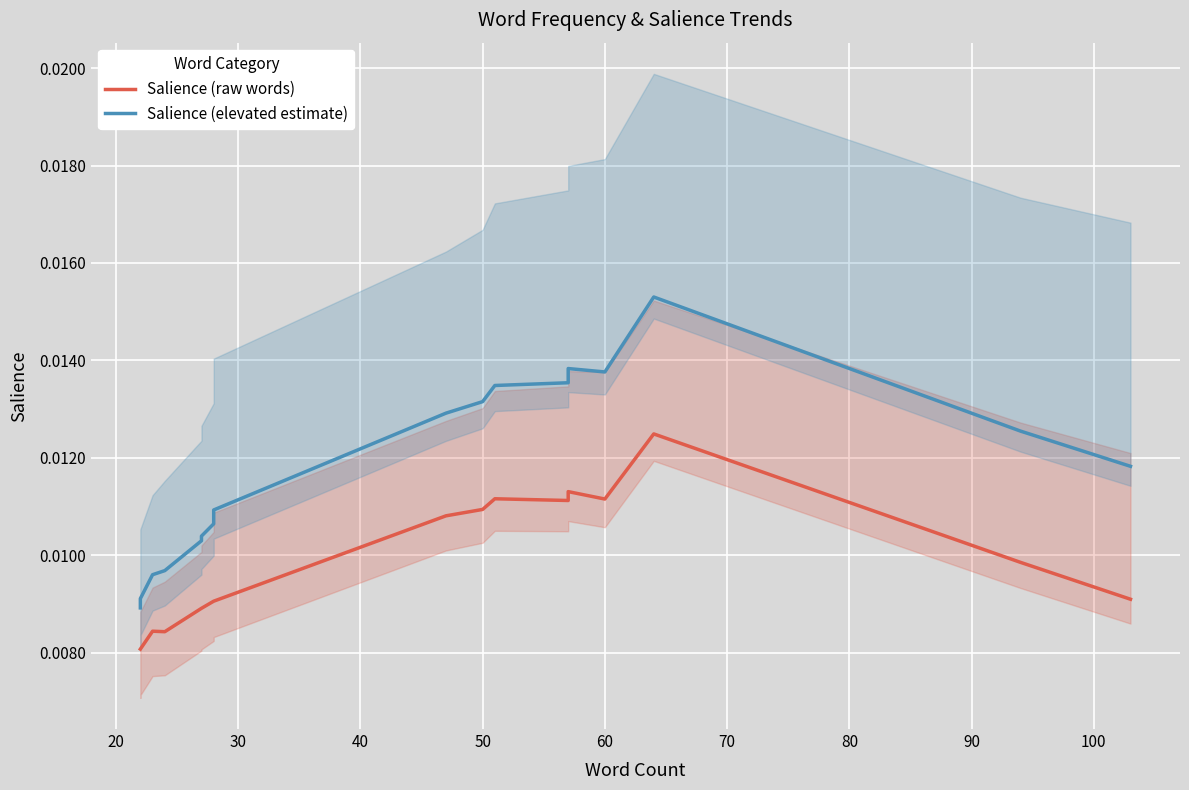

Rank the series at 20 from highest to lowest value.

Salience (elevated estimate), Salience (raw words)